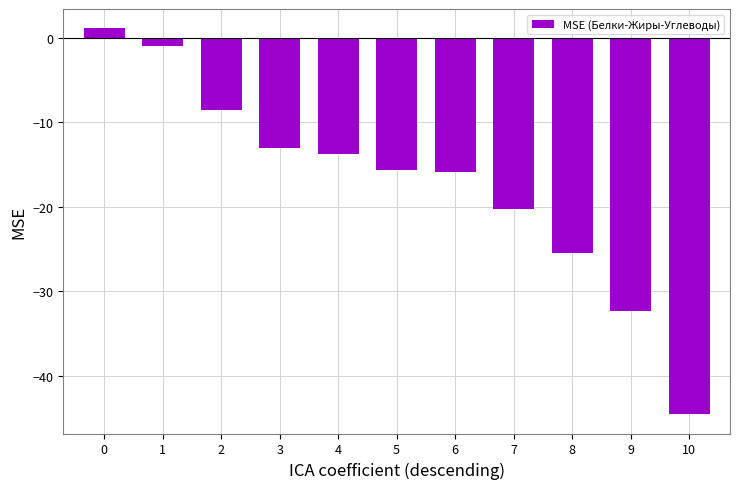

What is the approximate value at 9?

-32.3